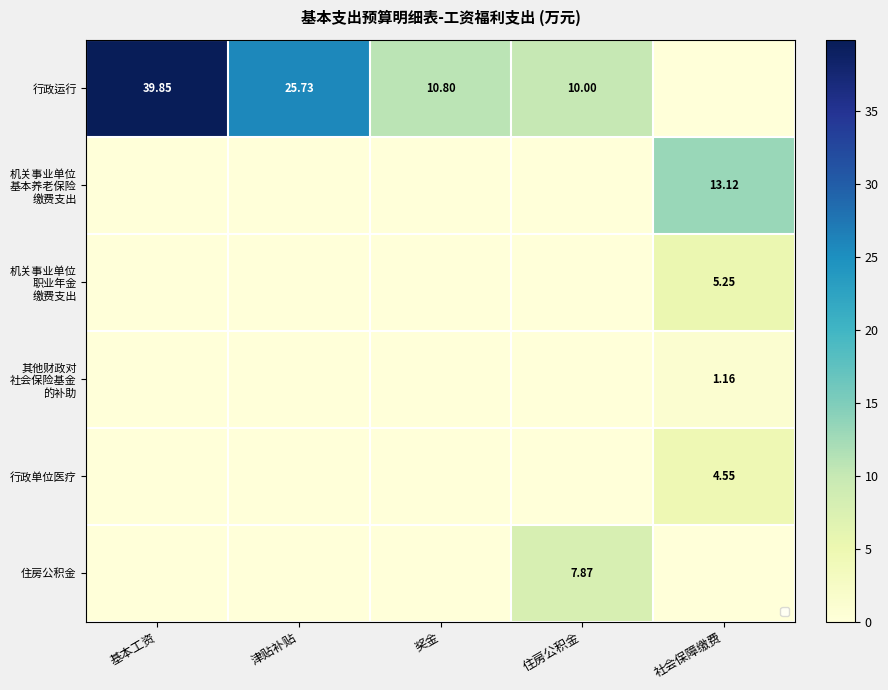

At how many categories does at least one series exceed 11?

3